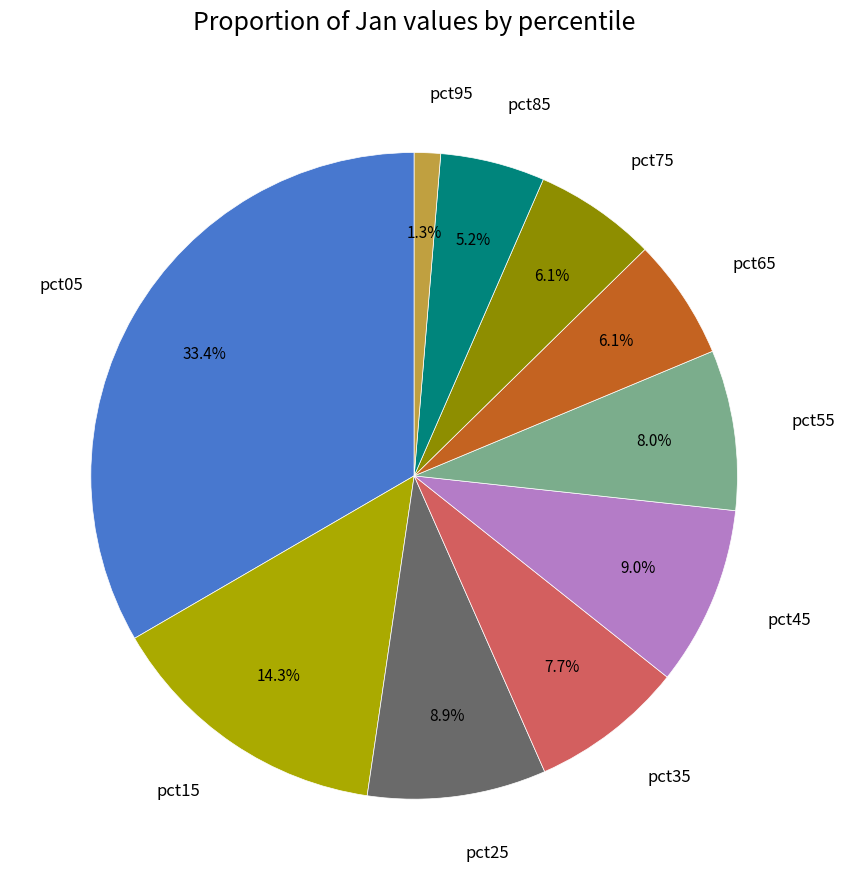

What is the largest slice in the pie chart?

pct05